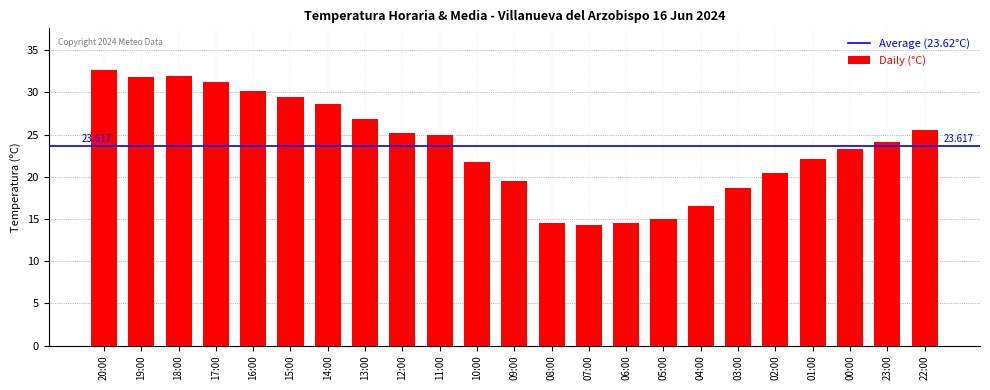

The chart shows a value of 35.0 at 11:00. True or false?

False